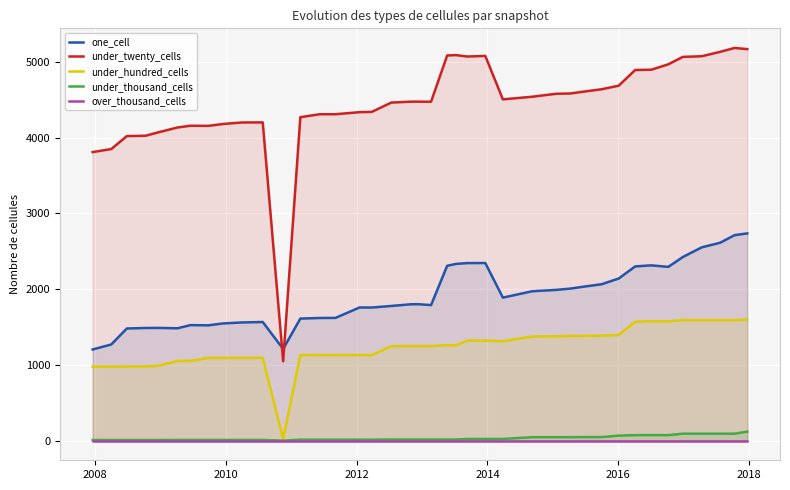

True or false: under_thousand_cells and under_twenty_cells cross at least once.

False